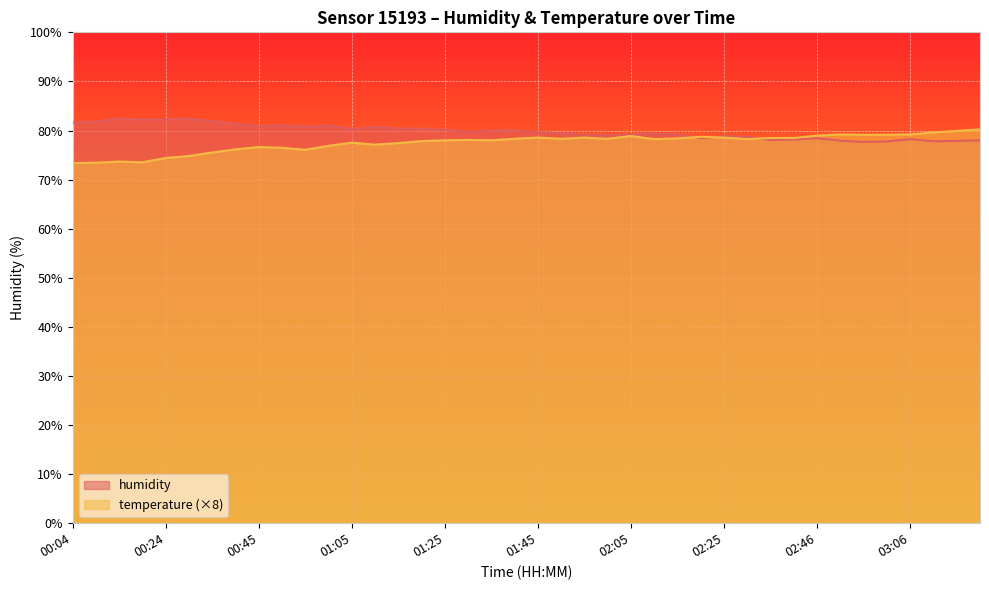

Which category has the highest value in the humidity series?

00:29